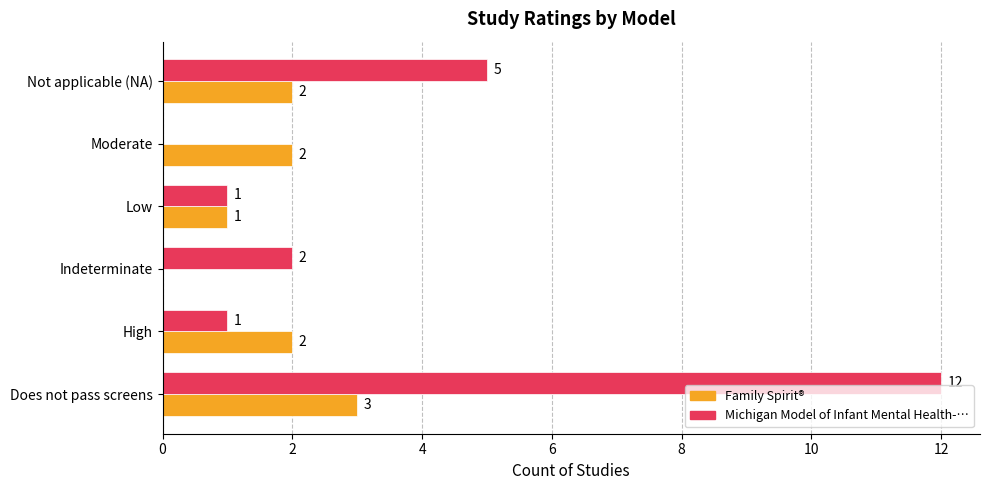

The Family Spirit® series shows 1 at Not applicable (NA). True or false?

False